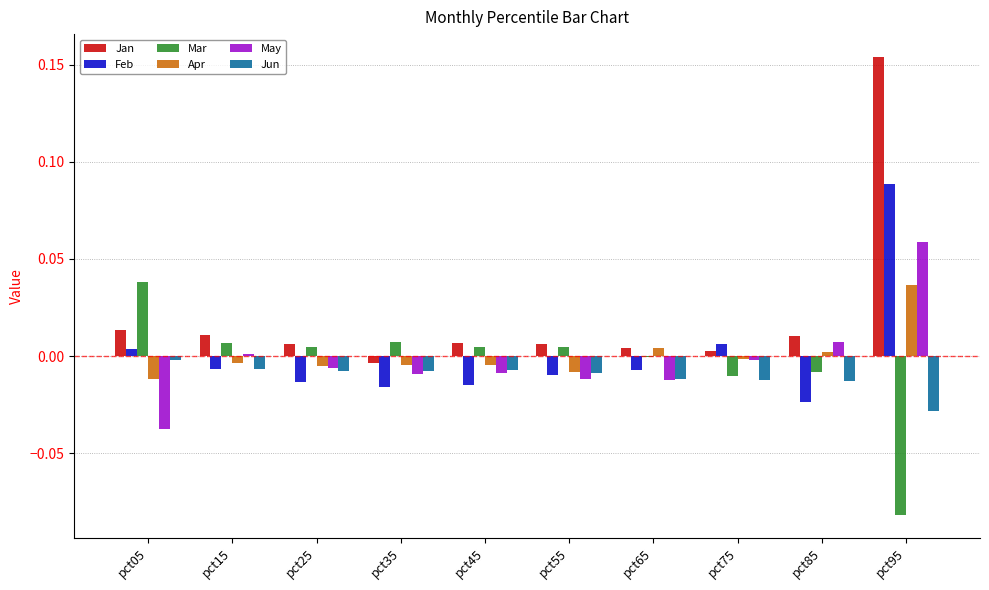

What are all the series names shown in the legend?

Jan, Feb, Mar, Apr, May, Jun